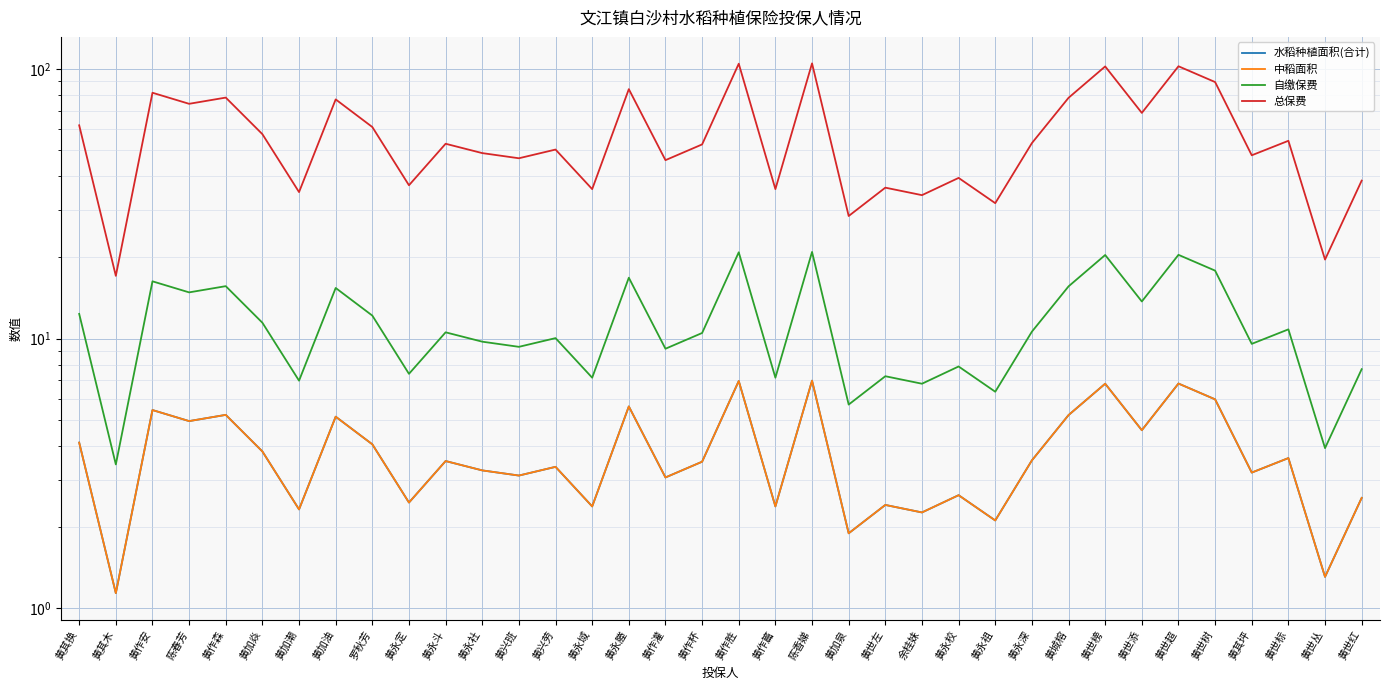

What is the sum of the 中稻面积 values at 黄永定 and 黄城榕?

7.7